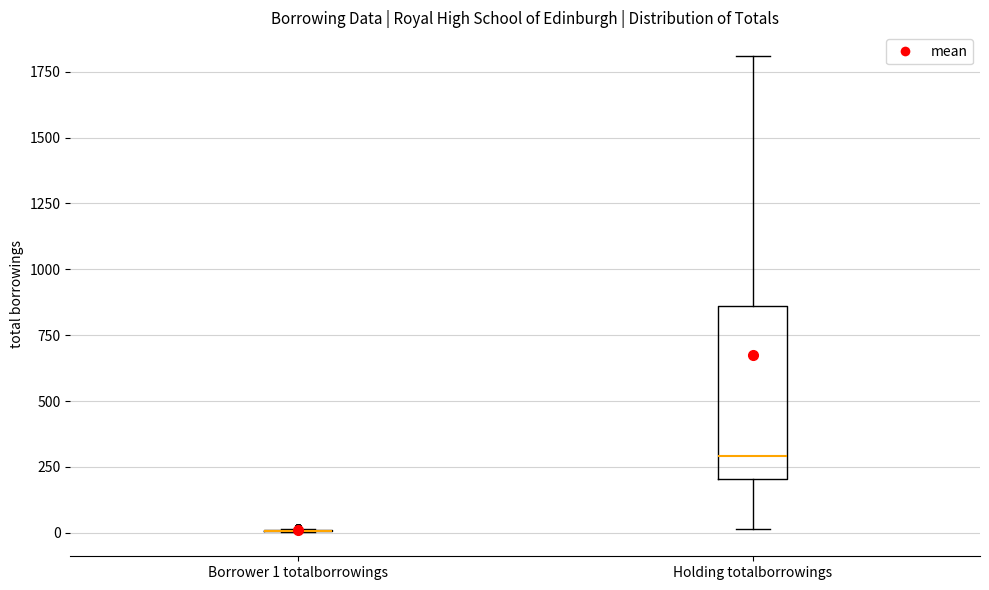

Where does the lower whisker of the box for Holding totalborrowings end on the y-axis? The values are not printed on the chart, so give them approximately, as read against the axis.

0